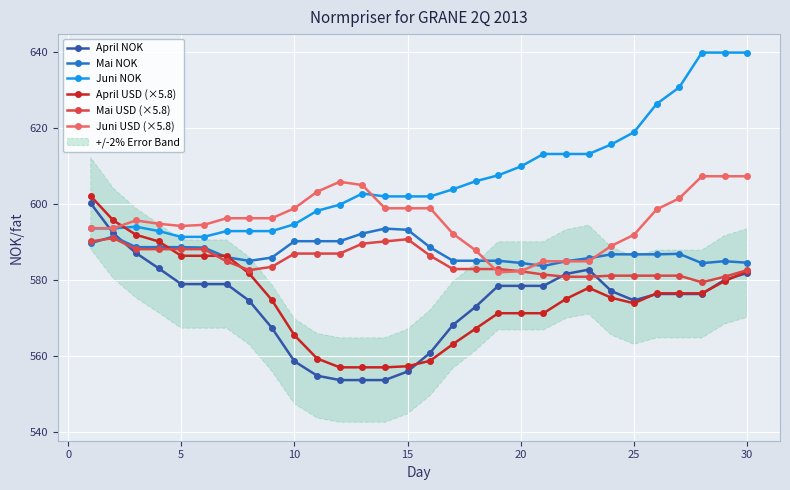

Rank the series by their maximum value, from highest to lowest.

Juni NOK, Juni USD (×5.8), April USD (×5.8), April NOK, Mai NOK, Mai USD (×5.8)